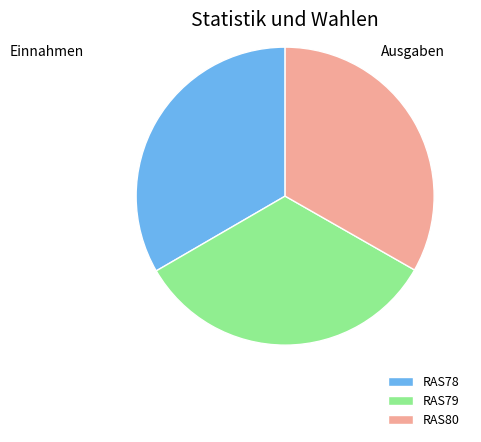

Does any single category account for the majority?

No